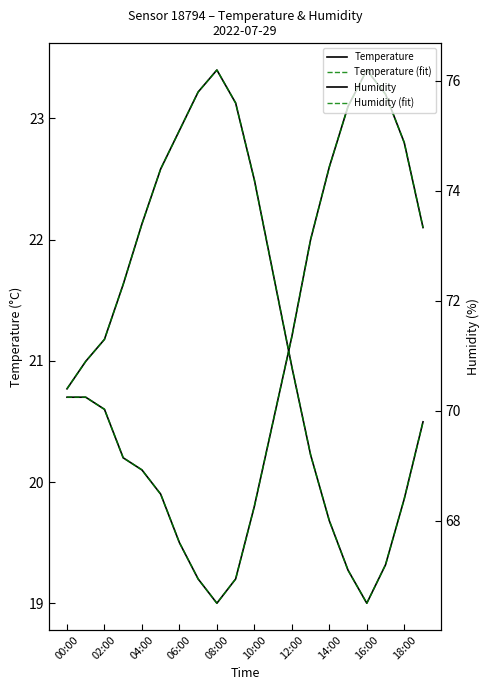

At which category does temperature (fit) reach its first local valley?

08:00